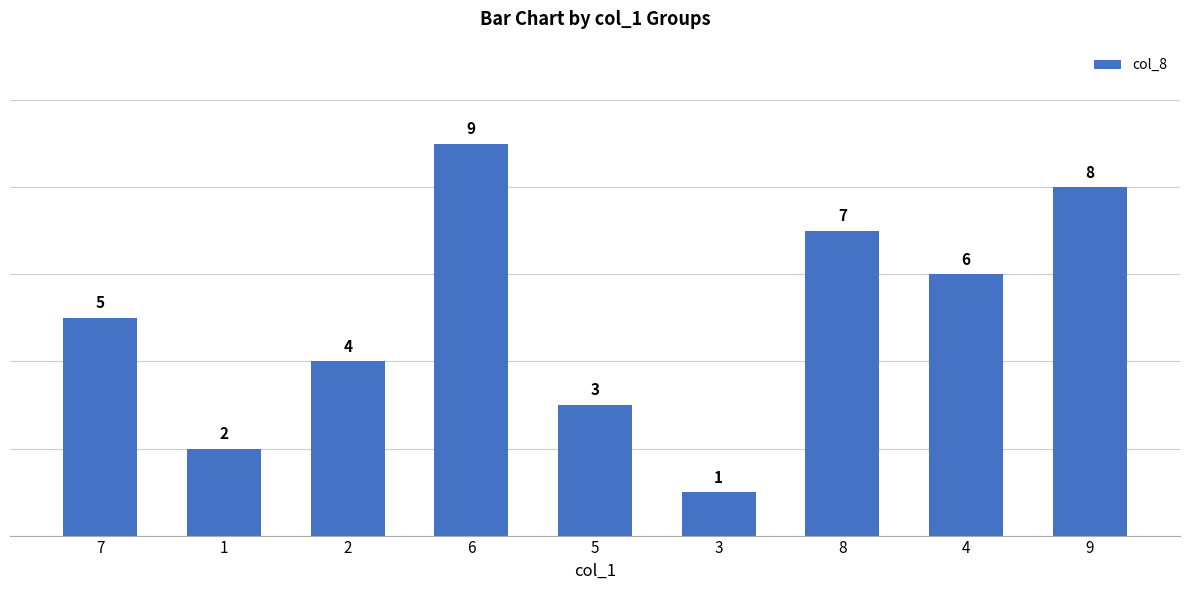

Which category has the lowest value across all series?

3